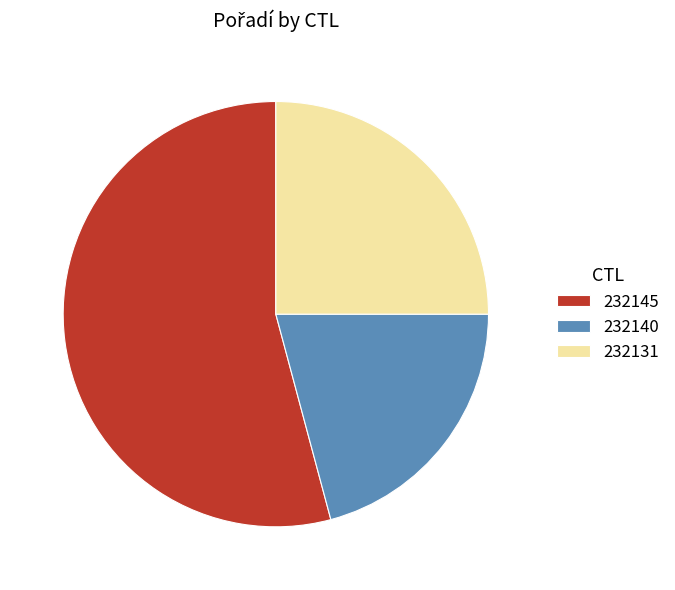

How many slices are in this pie chart?

3